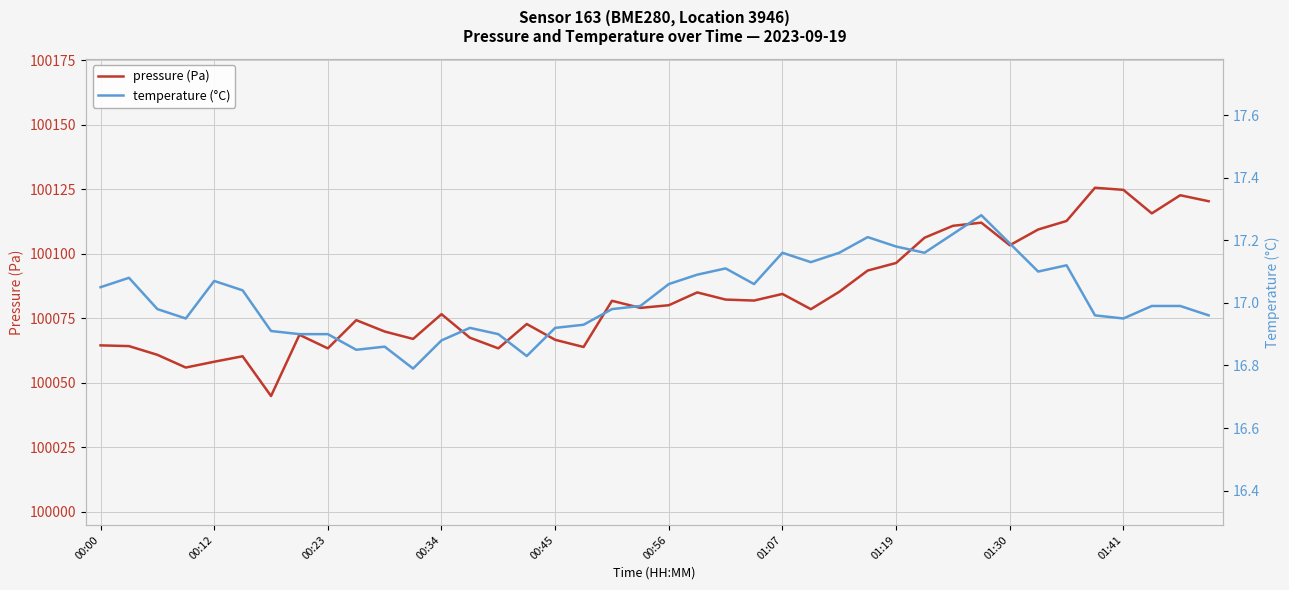

What is the lowest value of the pressure (Pa) series?

100044.8